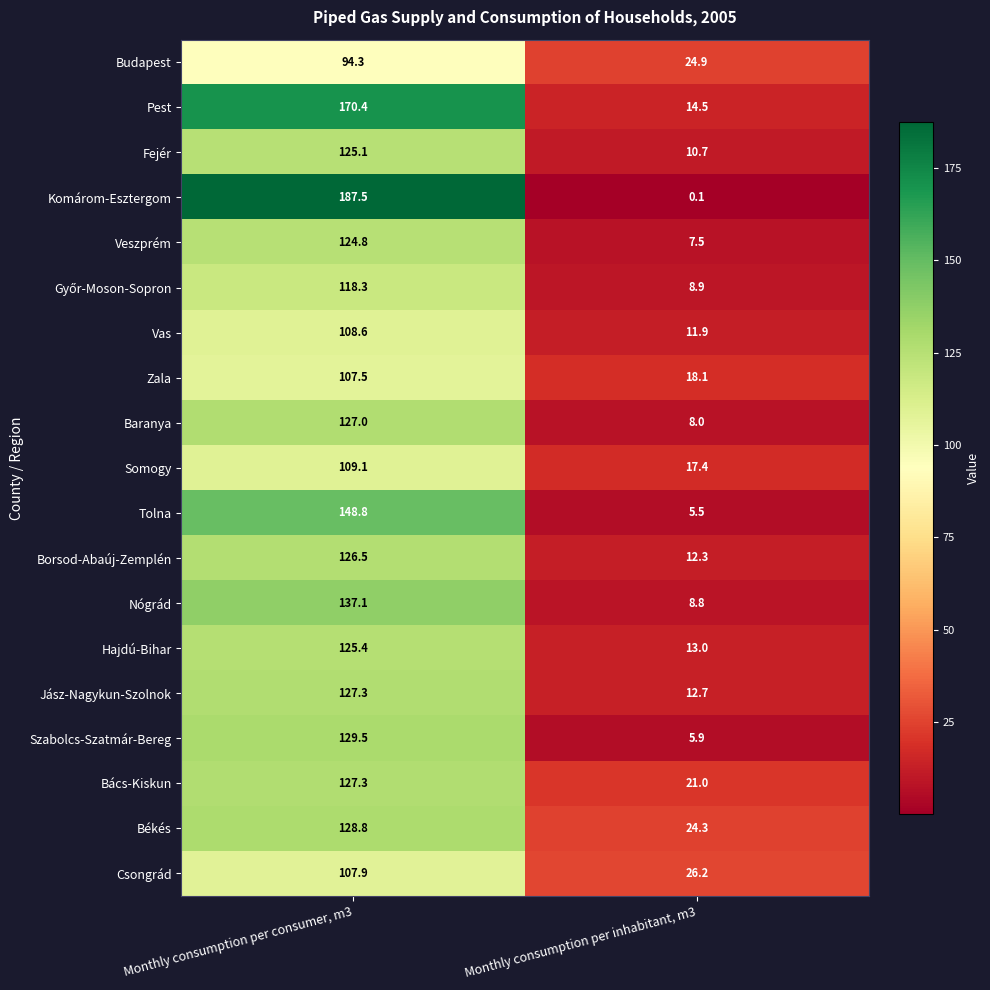

Which series has the largest total across all categories?

Komárom-Esztergom